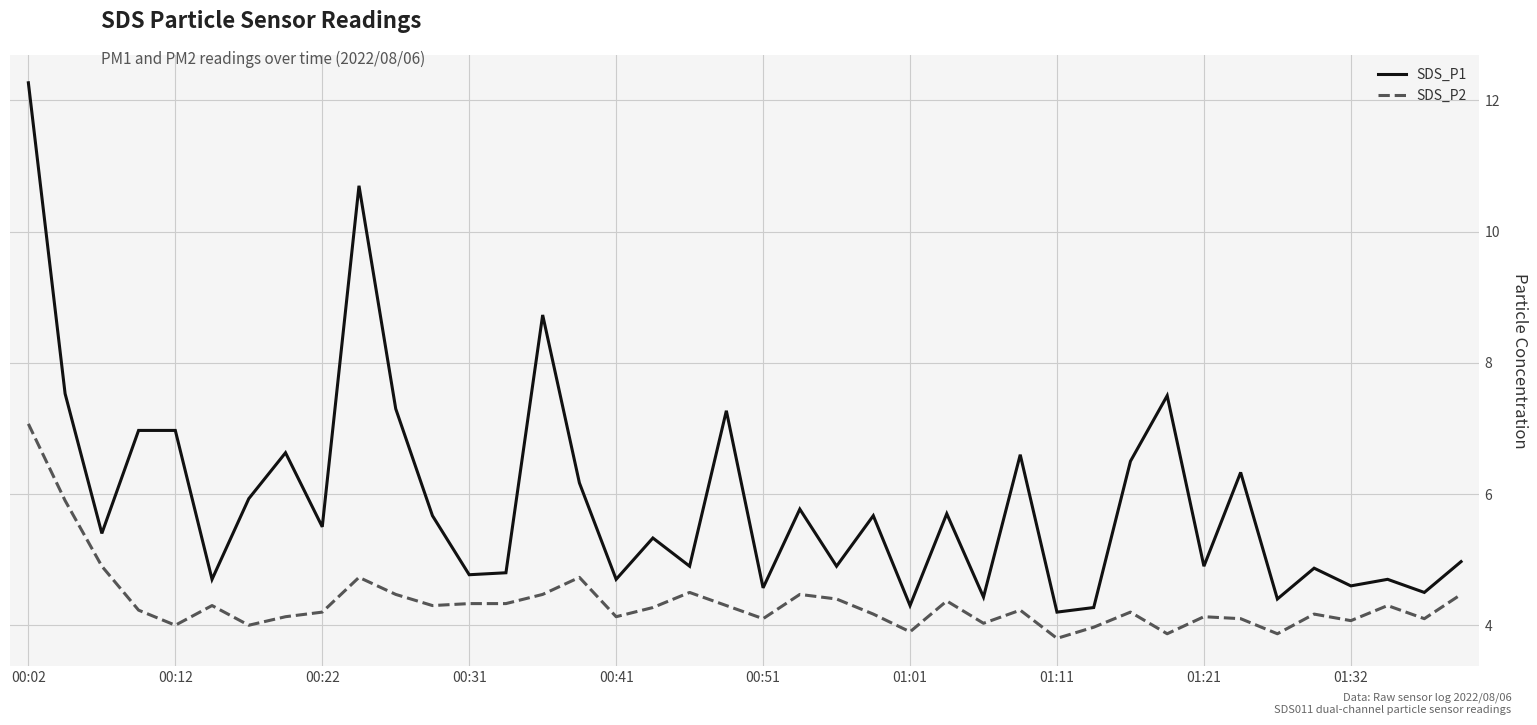

What is the lowest value of the SDS_P1 series?

4.2